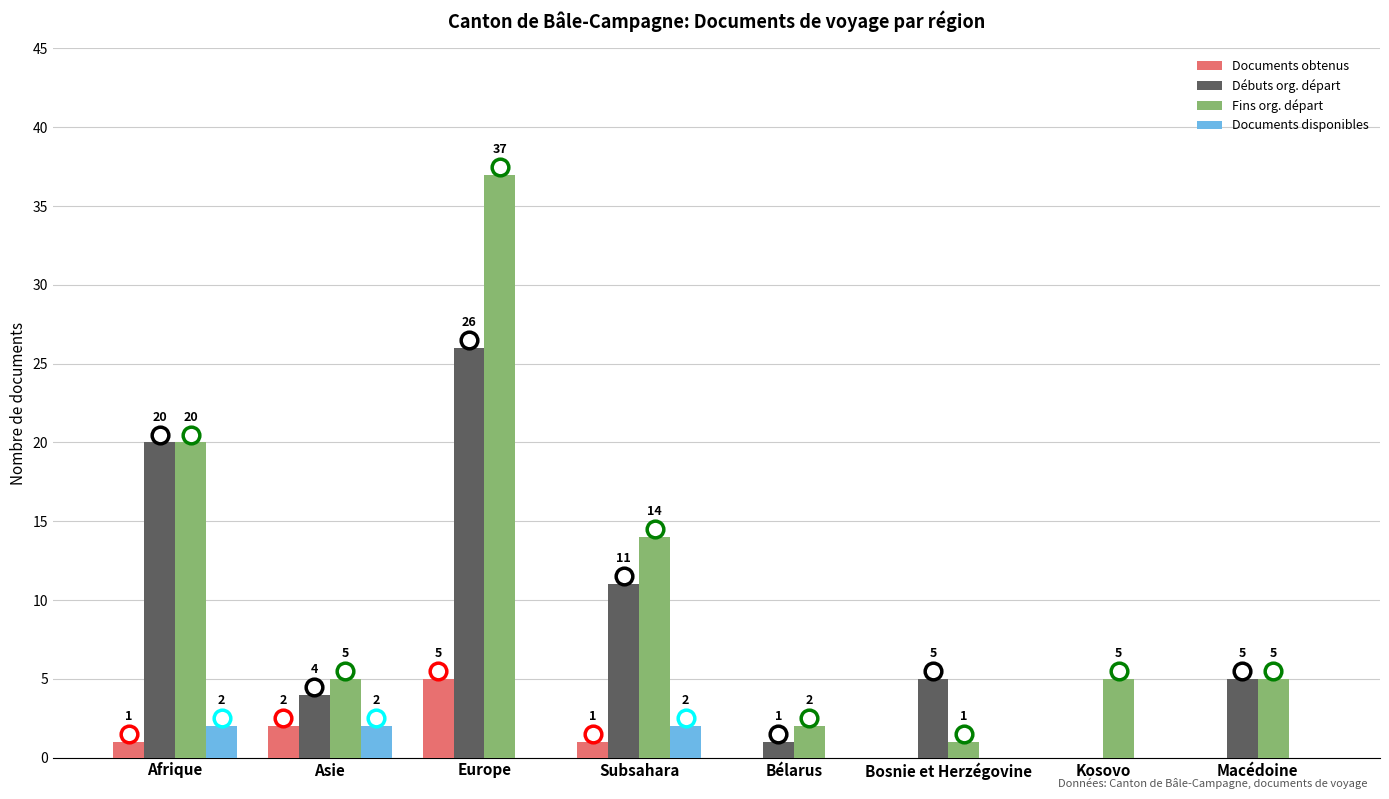

What is the spread (max minus min) of values at Asie?

3